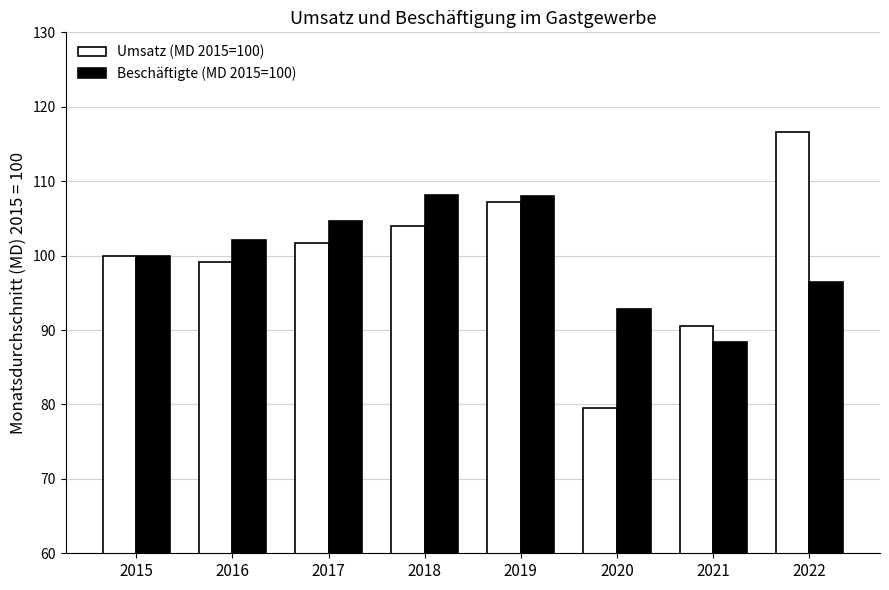

What is the difference between the maximum and minimum values in the Umsatz (MD 2015=100) series?

37.1